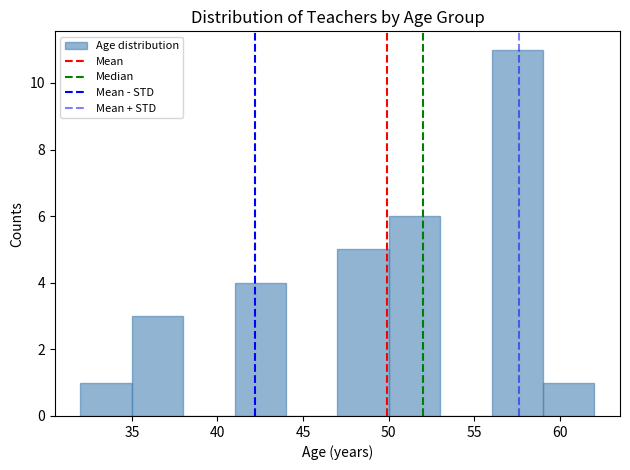

Reading left to right, transcribe this chart: for each bar, give the range it covers on the x-axis and its height. The values are not printed on the chart, so give them approximately, as read against the axis.

32 to 35: 1
35 to 38: 3
38 to 41: 0
41 to 44: 4
44 to 47: 0
47 to 50: 5
50 to 53: 6
53 to 56: 0
56 to 59: 11
59 to 62: 1